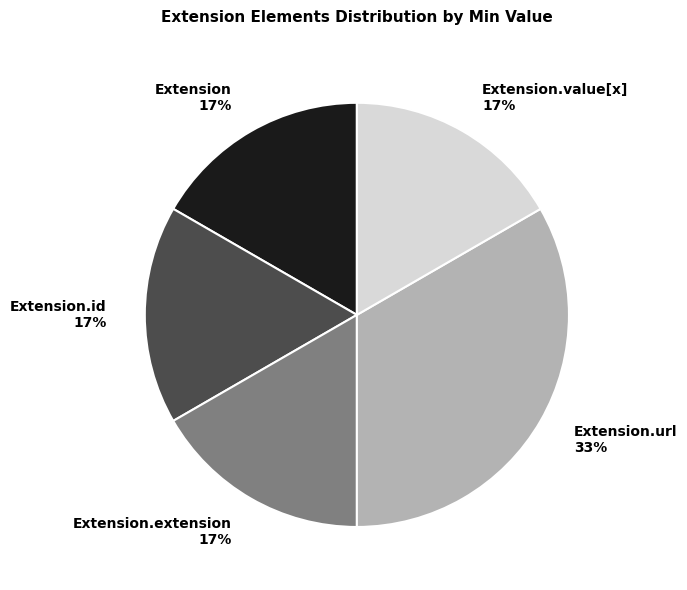

To the nearest percent, what is the average slice percentage?

20%